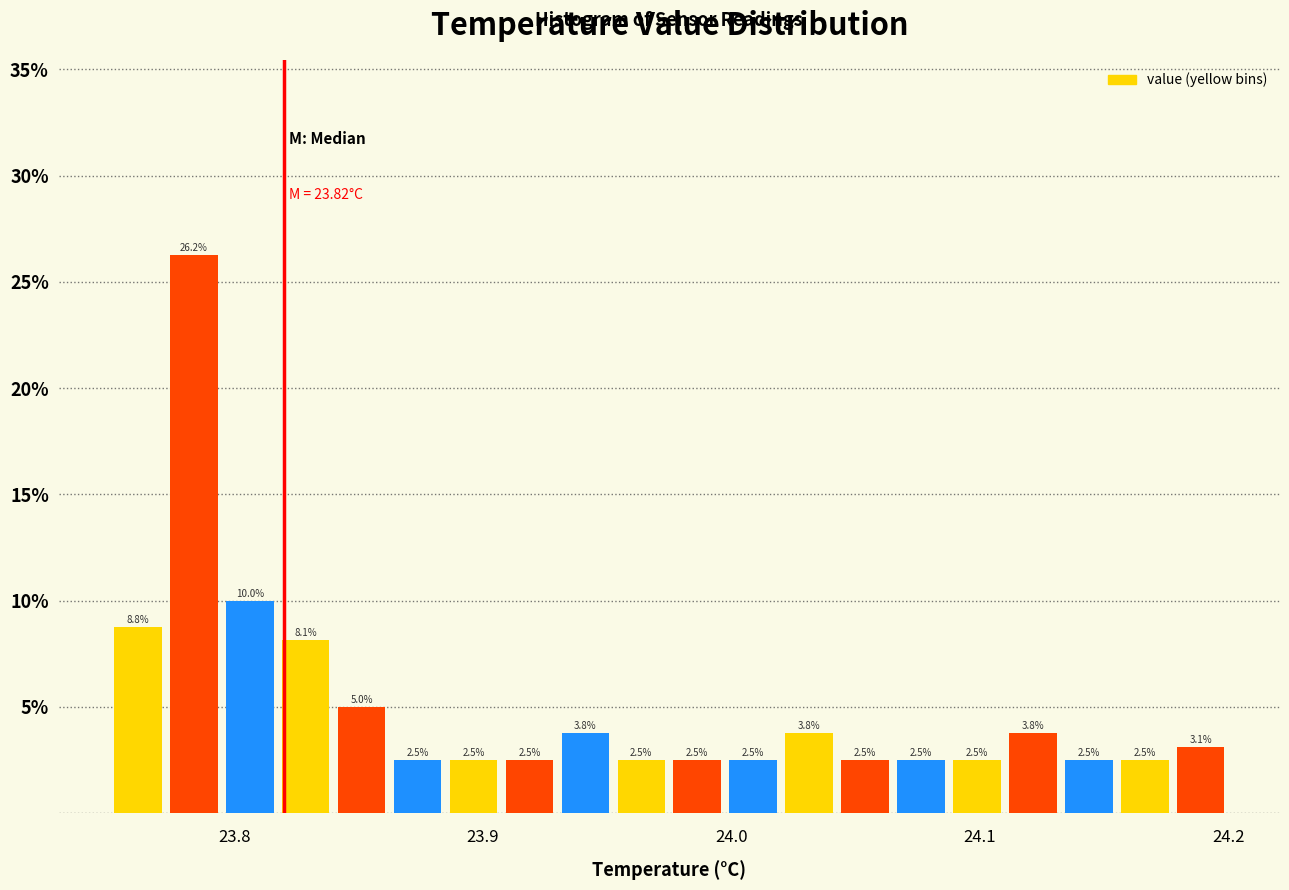

Read against the x-axis, roughly where is the centre of the tallest bar?

23.78